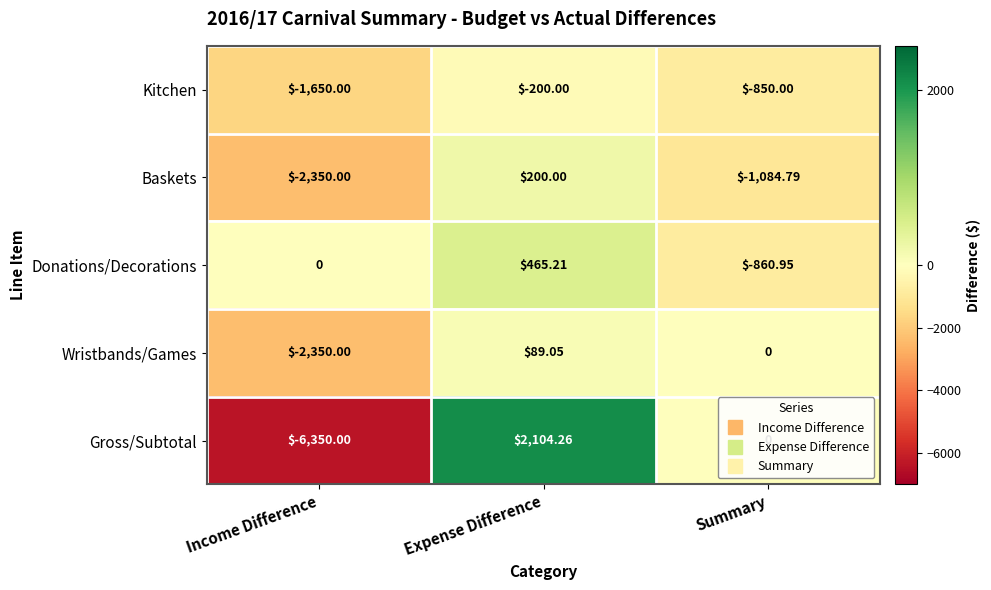

Count the number of data series in this chart.

5